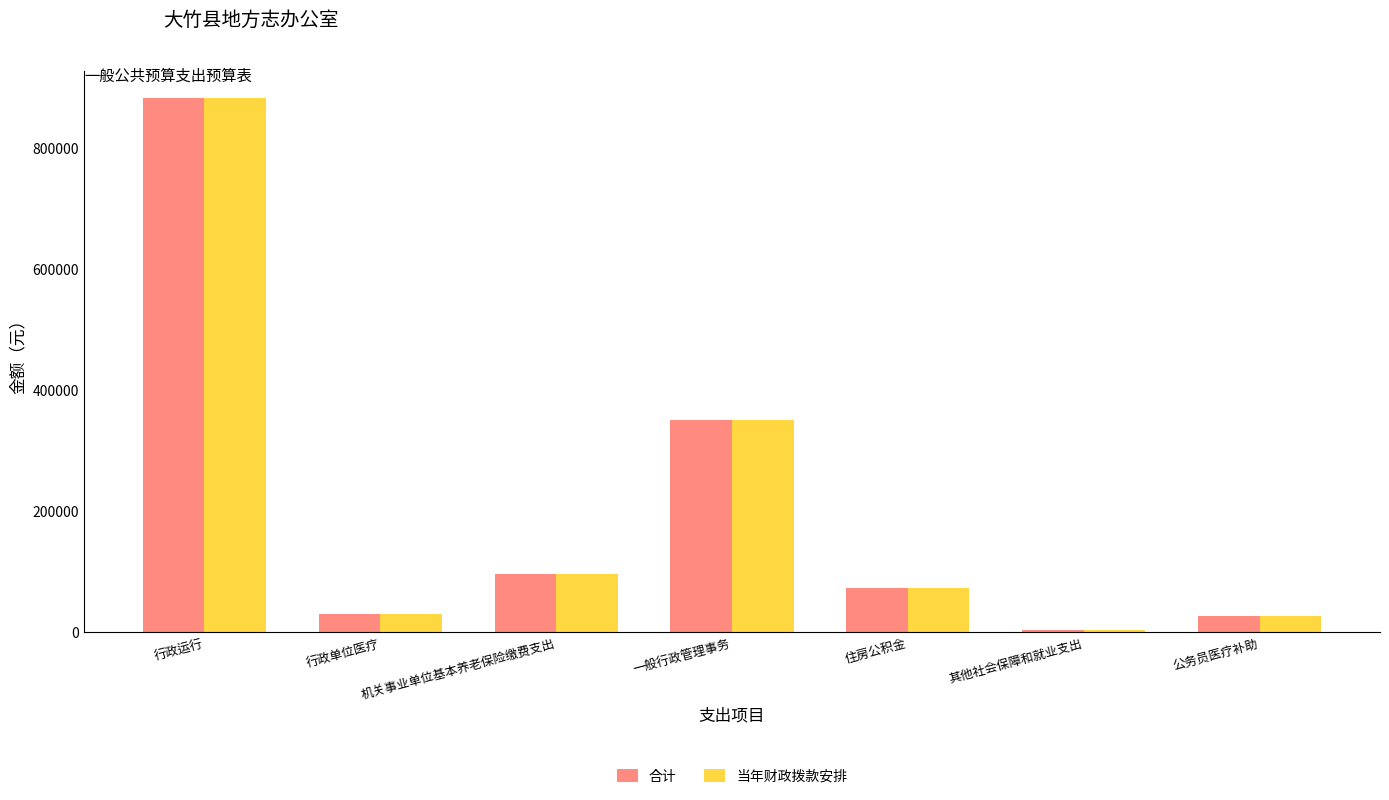

At which label does 当年财政拨款安排 first exceed 71957?

行政运行